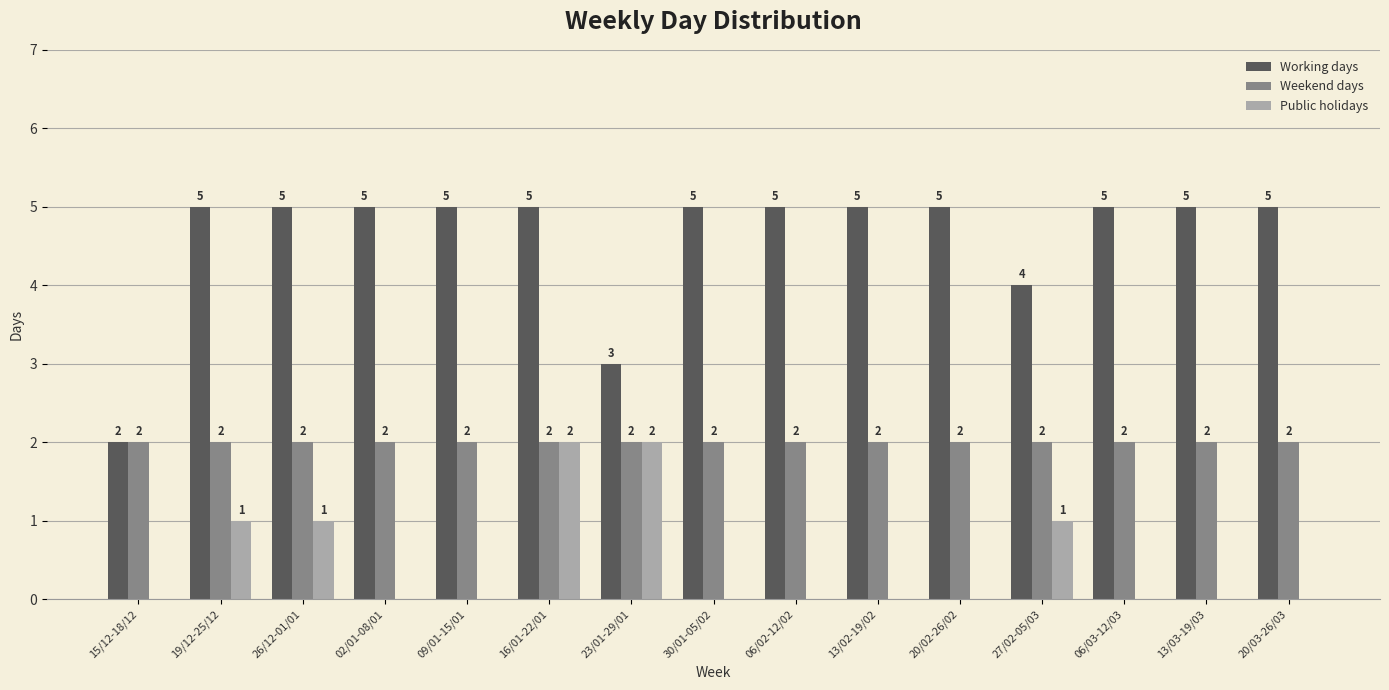

What is the maximum value shown in the chart?

5